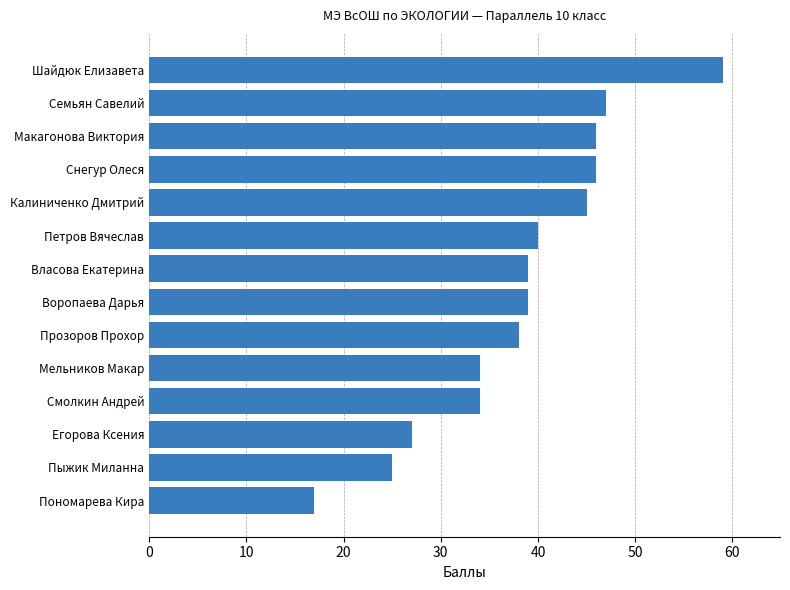

Reading bottom to top, list all the values displayed in this chart.

Пономарева Кира=17	Пыжик Миланна=25	Егорова Ксения=27	Смолкин Андрей=34	Мельников Макар=34	Прозоров Прохор=38	Воропаева Дарья=39	Власова Екатерина=39	Петров Вячеслав=40	Калиниченко Дмитрий=45	Снегур Олеся=46	Макагонова Виктория=46	Семьян Савелий=47	Шайдюк Елизавета=59